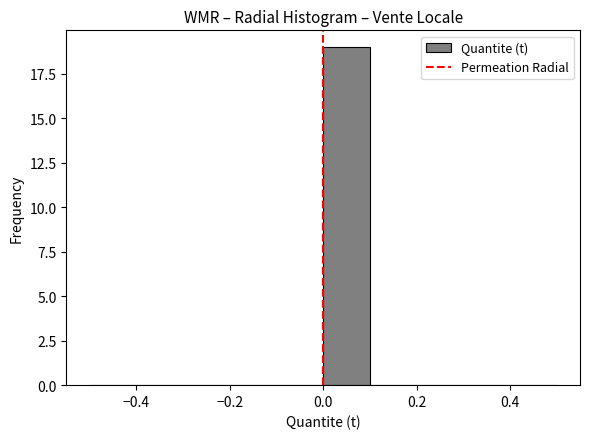

Which range on the x-axis has the tallest bar?

0.0 to 0.1